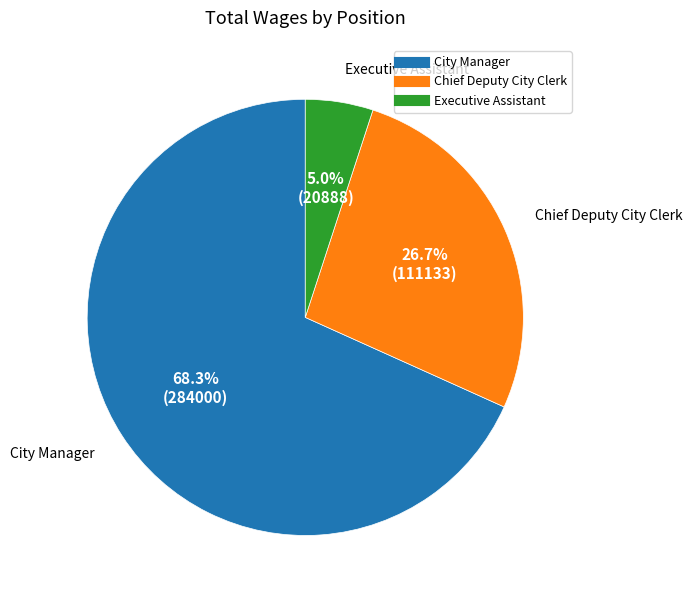

Which slice is the smallest?

Executive Assistant